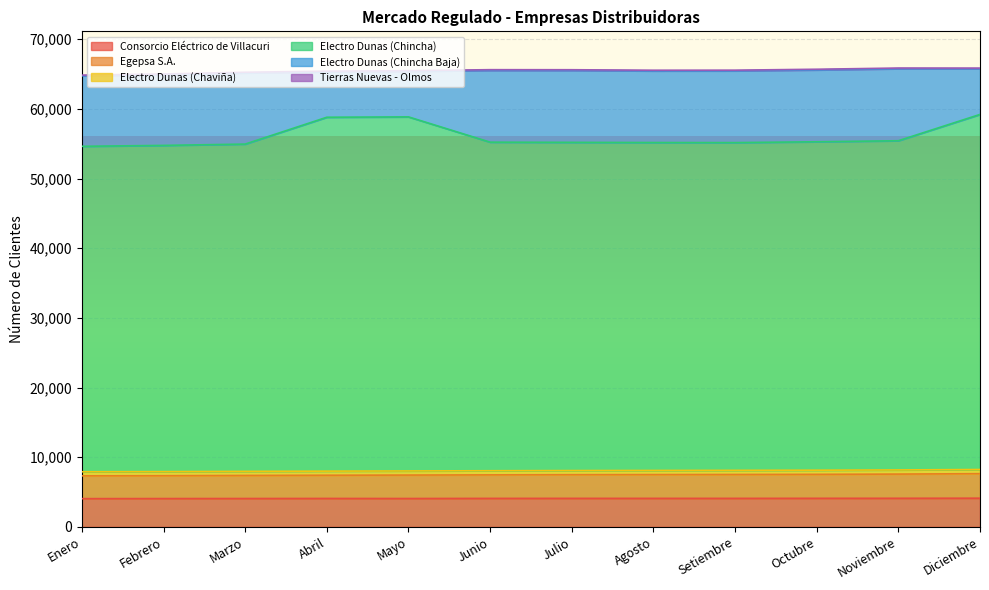

Where does the Consorcio Eléctrico de Villacuri series first go above 4095?

Octubre